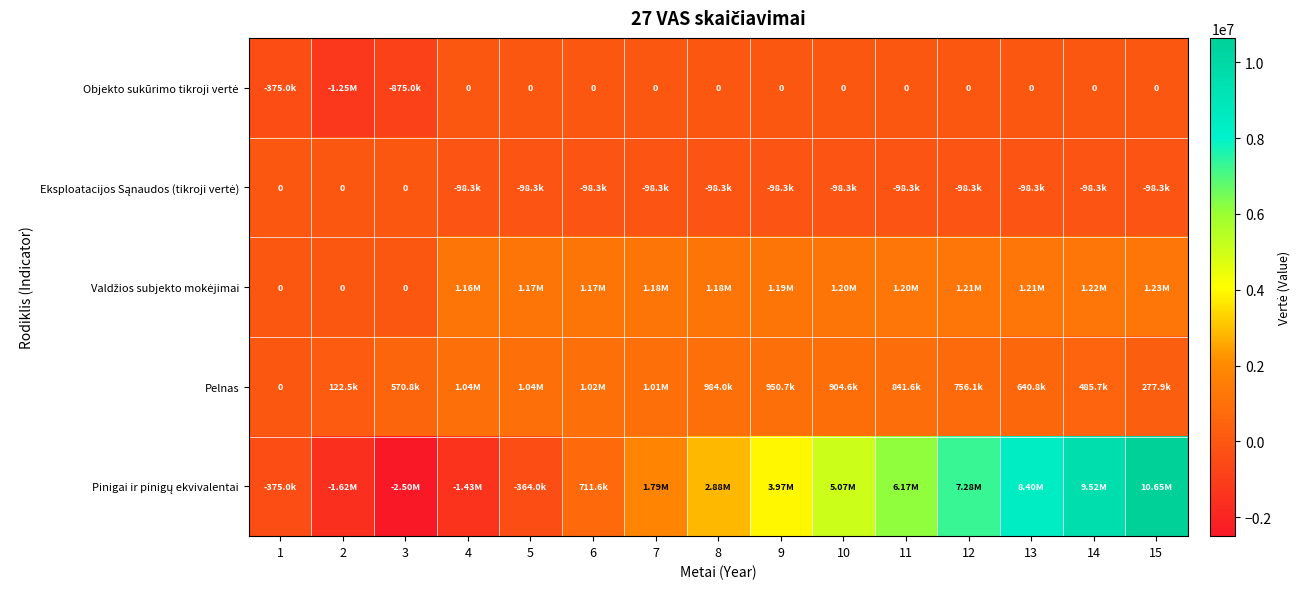

What is the difference between the highest and lowest values at 2?

1747498.9